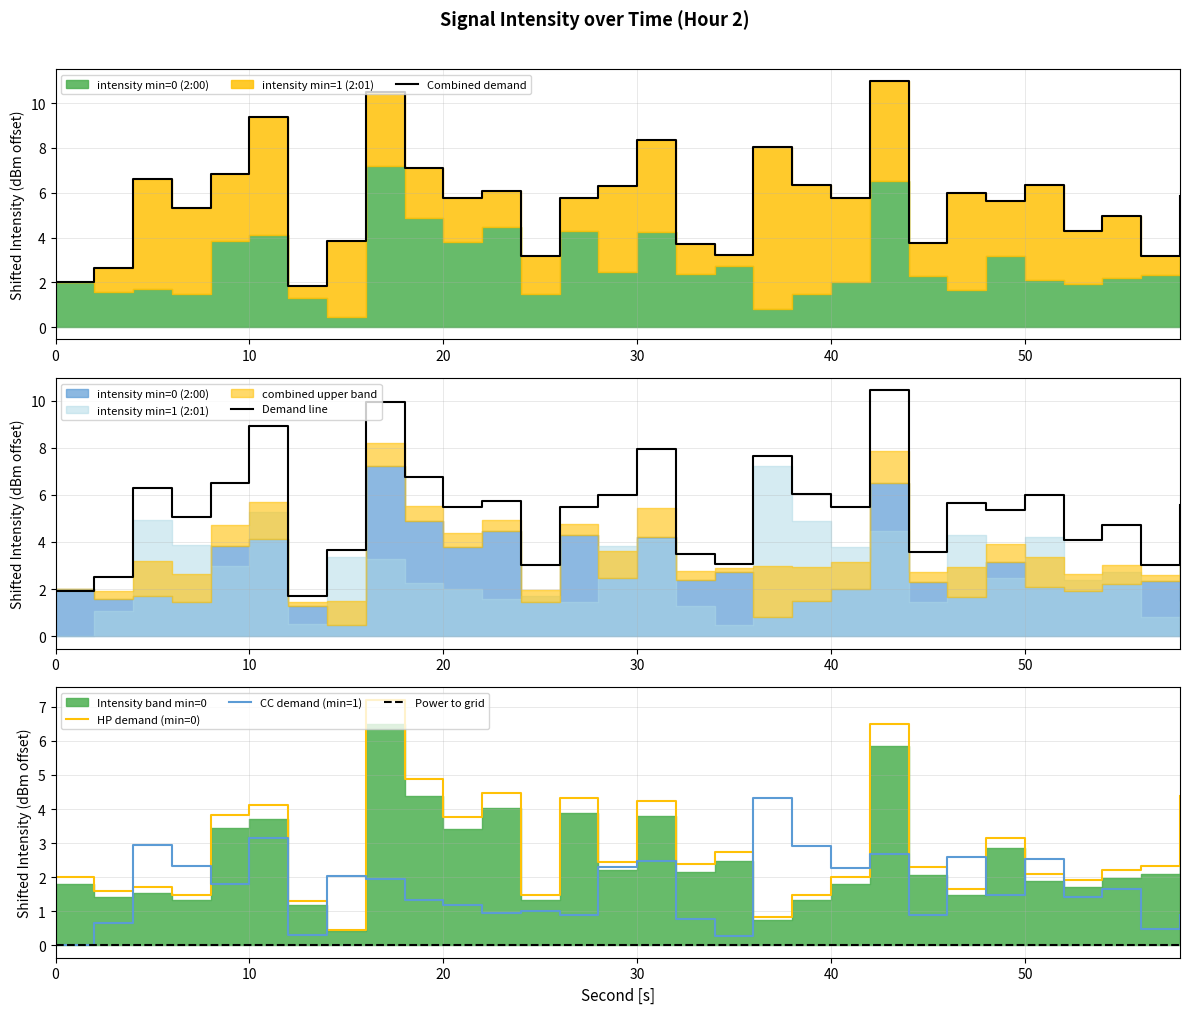

Is it true that HP demand (min=0) equals 0.7 at 40?

False